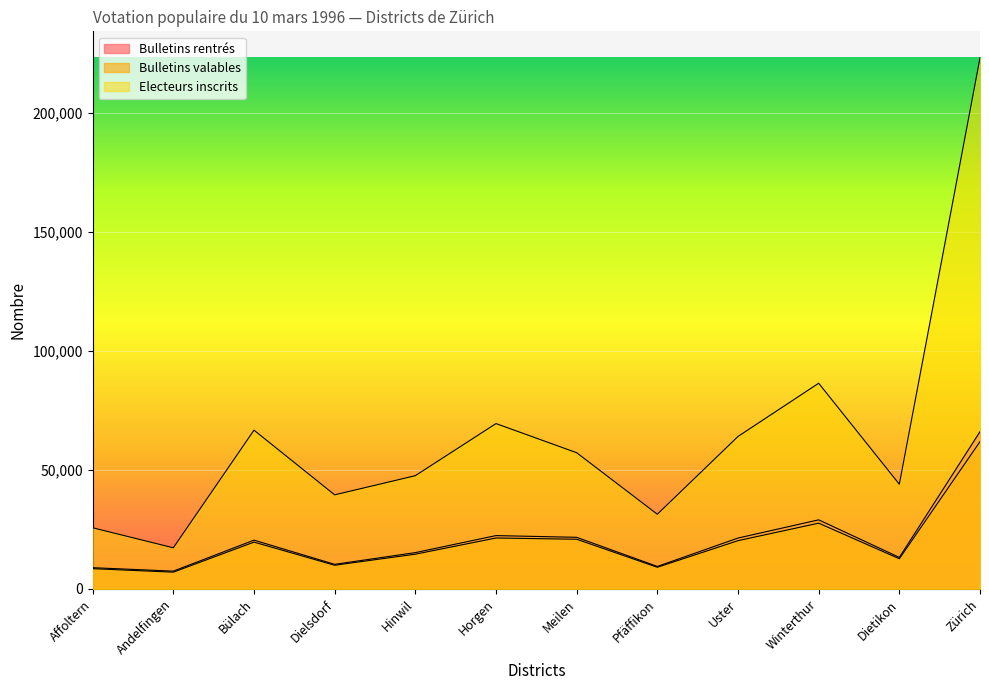

Reading left to right, transcribe all the data shown in this chart.

Bulletins rentrés: 8926	7472	20486	10326	15254	22399	21677	9448	21366	29018	13242	66030
Bulletins valables: 8510	7044	19657	9949	14592	21388	20867	9095	20267	27616	12677	61840
Electeurs inscrits: 25682	17275	66659	39511	47553	69430	57193	31366	64018	86364	43963	222964